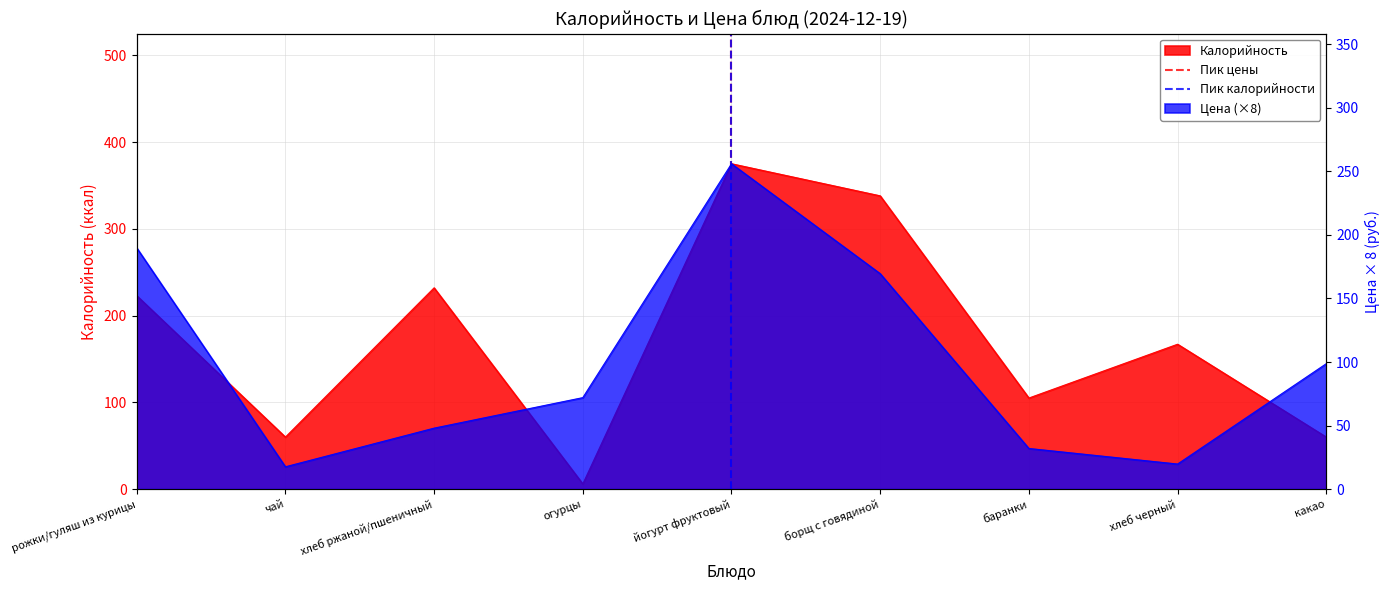

What is the difference between the Пик калорийности values at чай and рожки/гуляш из курицы?

1